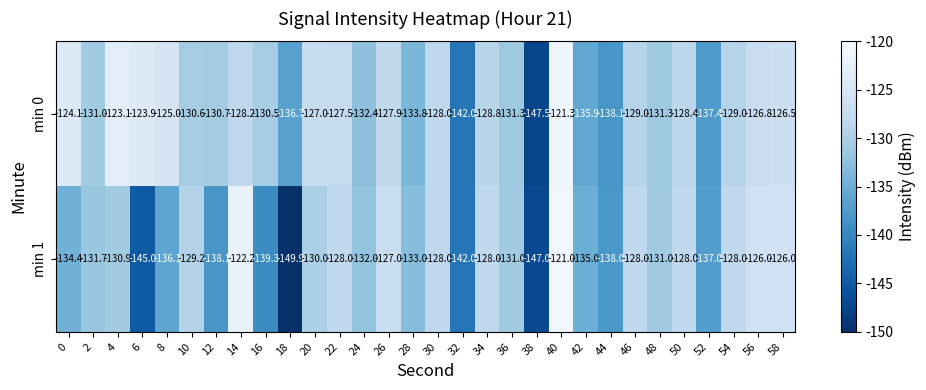

List the series in order of their peak value, highest first.

min 1, min 0